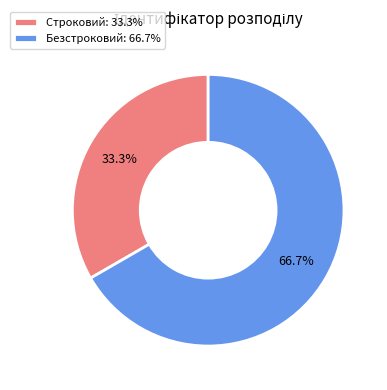

True or false: Строковий accounts for 33% of the total.

True